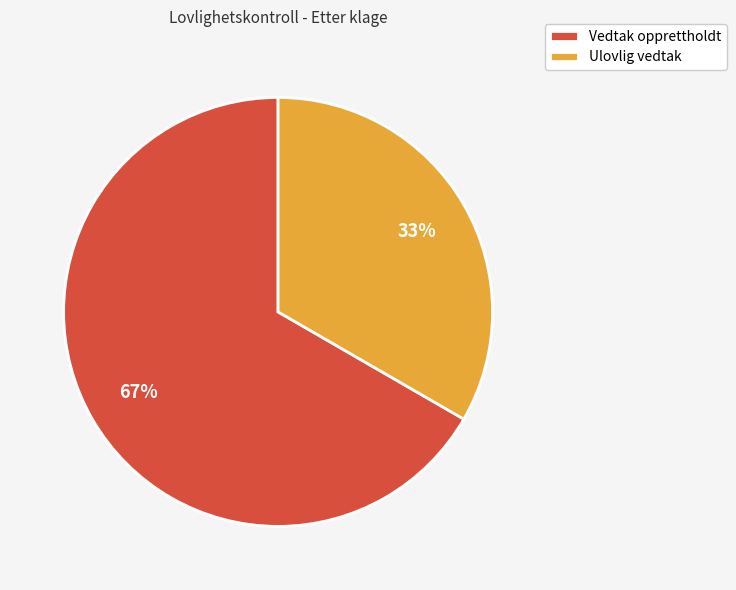

How many segments does this pie chart have?

2